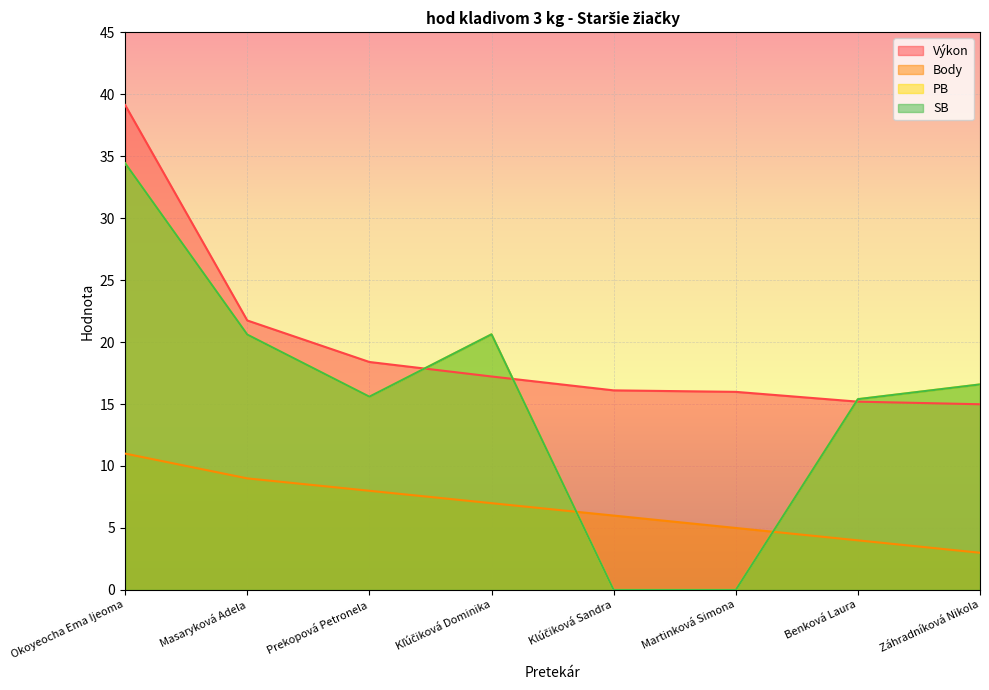

How many lines are shown in the chart?

4